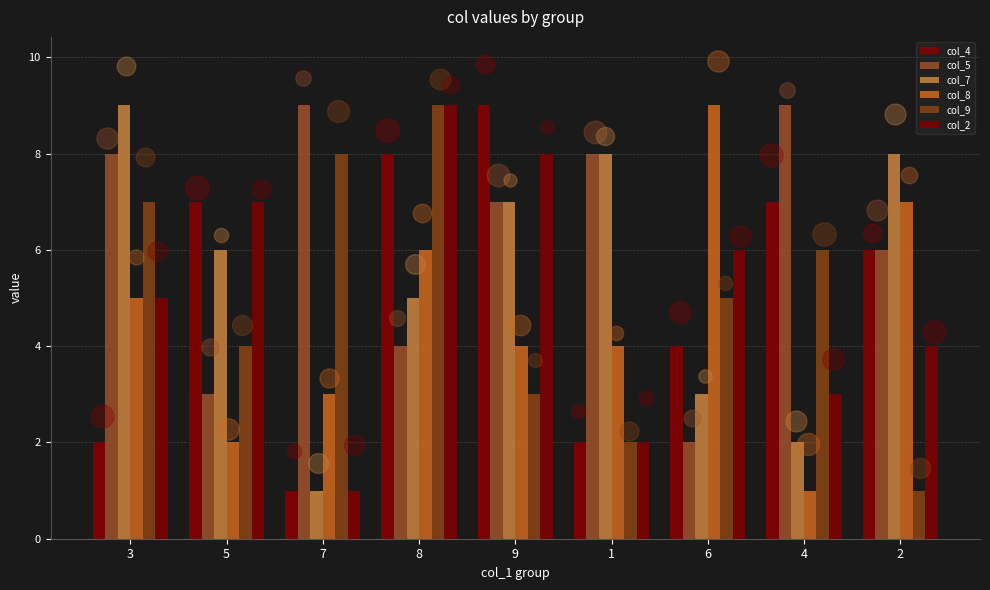

What are all the series names shown in the legend?

col_4, col_5, col_7, col_8, col_9, col_2